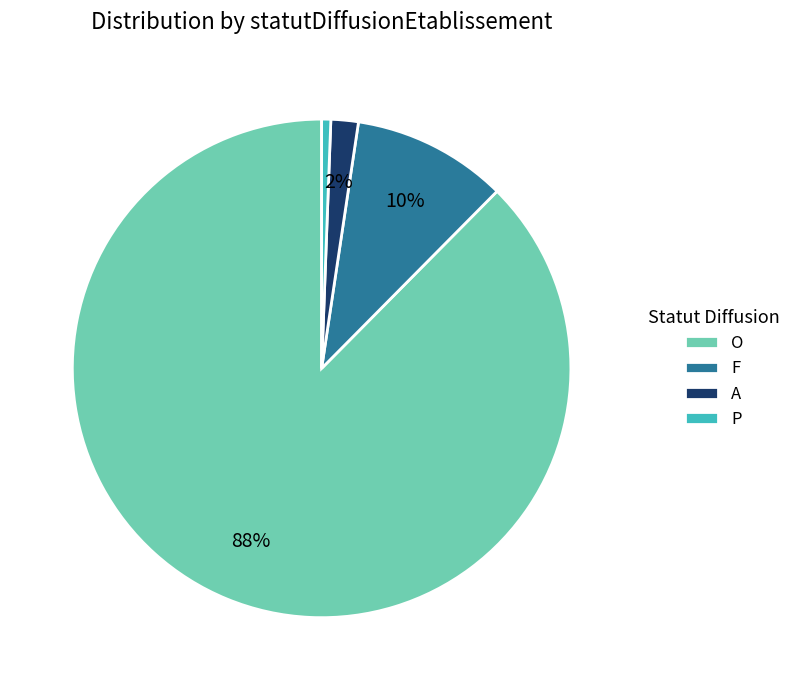

Combined, do F and O account for over 50%?

Yes